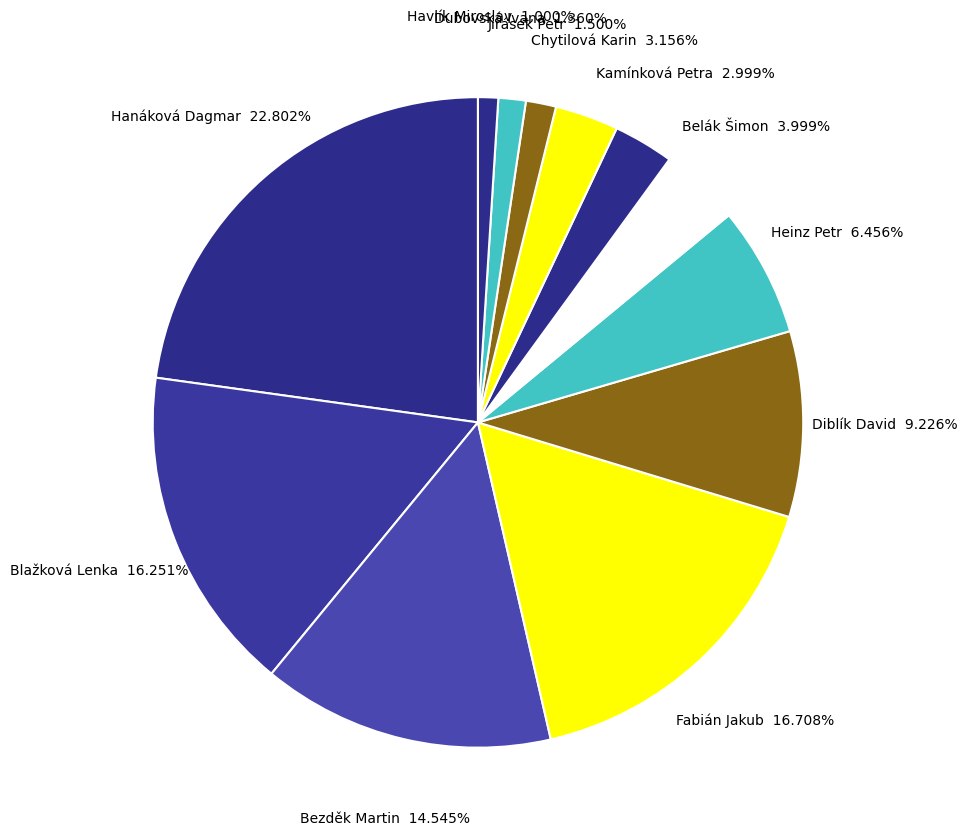

Count the number of slices in the pie.

12